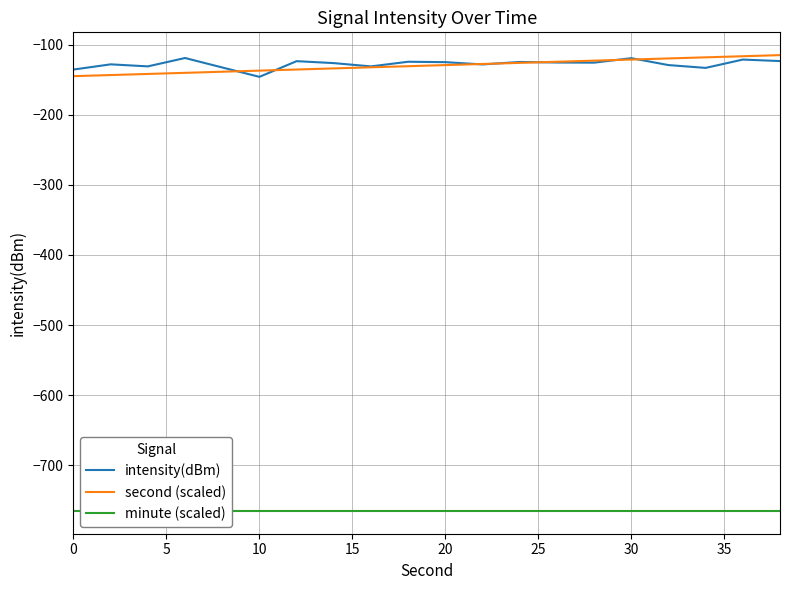

How many lines are shown in the chart?

3